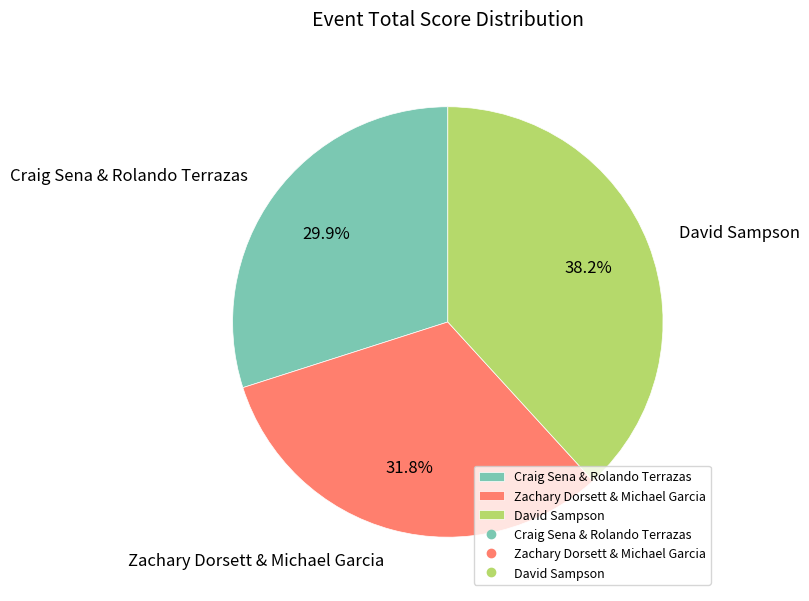

To the nearest percent, what percentage of the pie is David Sampson?

38%